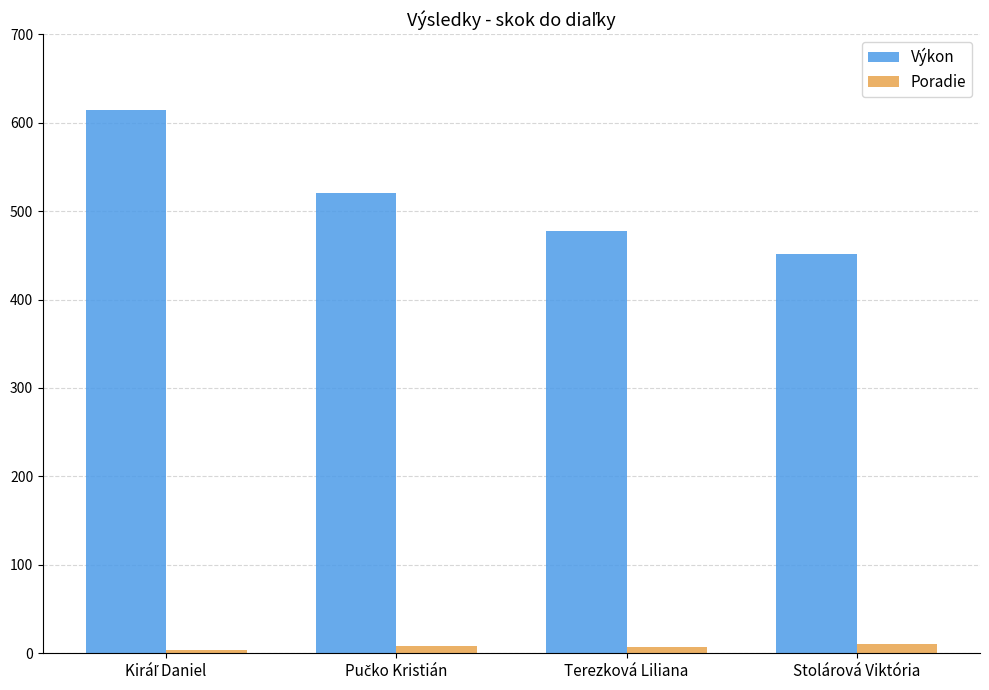

What is the average value of the Poradie series?

8